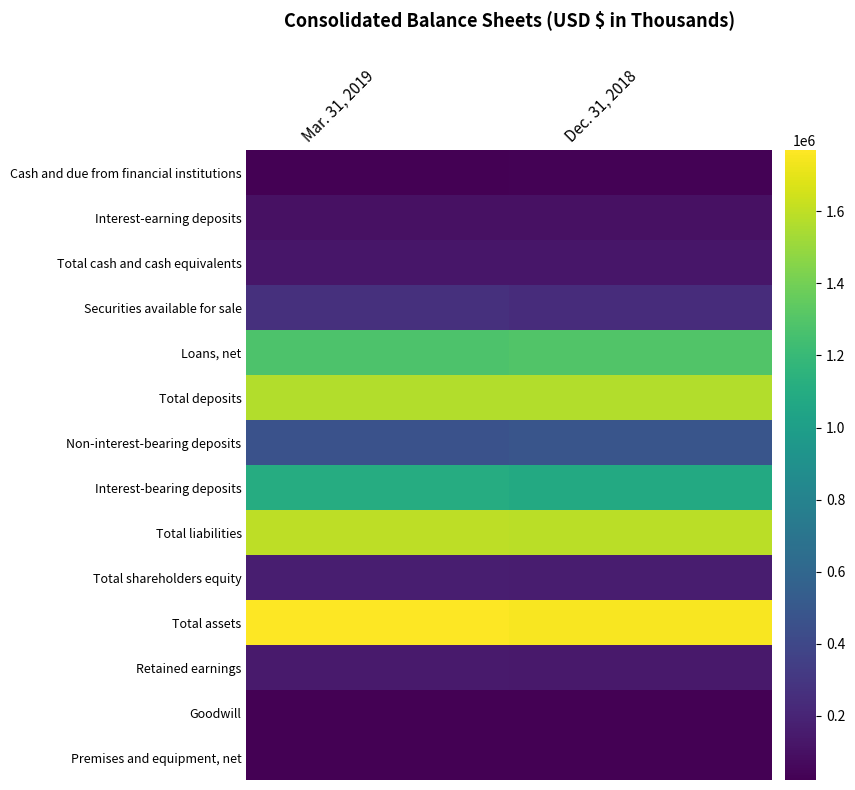

Rank the series by their maximum value, from lowest to highest.

Goodwill, Premises and equipment, net, Cash and due from financial institutions, Interest-earning deposits, Total cash and cash equivalents, Retained earnings, Total shareholders equity, Securities available for sale, Non-interest-bearing deposits, Interest-bearing deposits, Loans, net, Total deposits, Total liabilities, Total assets